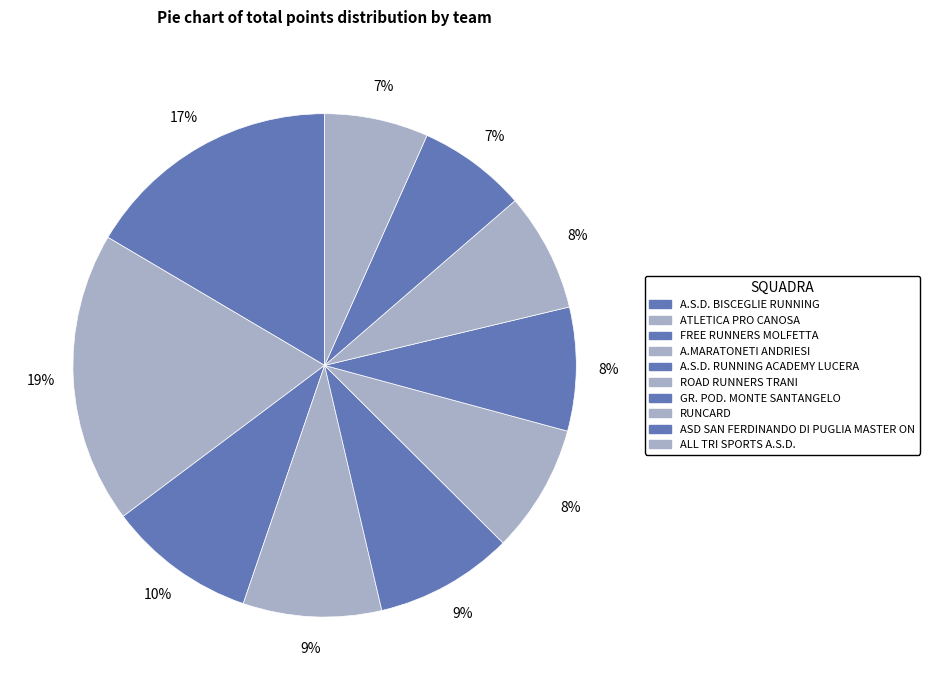

To the nearest percent, what is the difference between the RUNCARD and A.MARATONETI ANDRIESI slice percentages?

1%